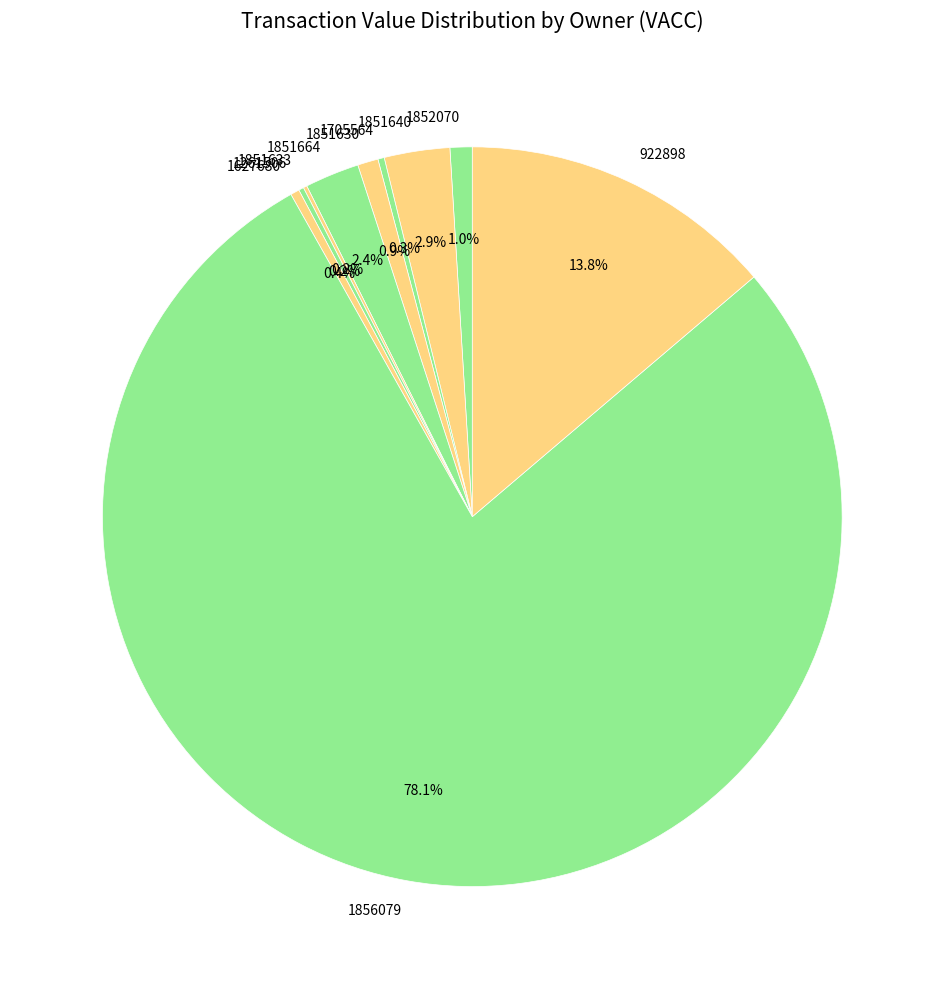

Which has a higher value, 1851664 or 1851630?

1851664